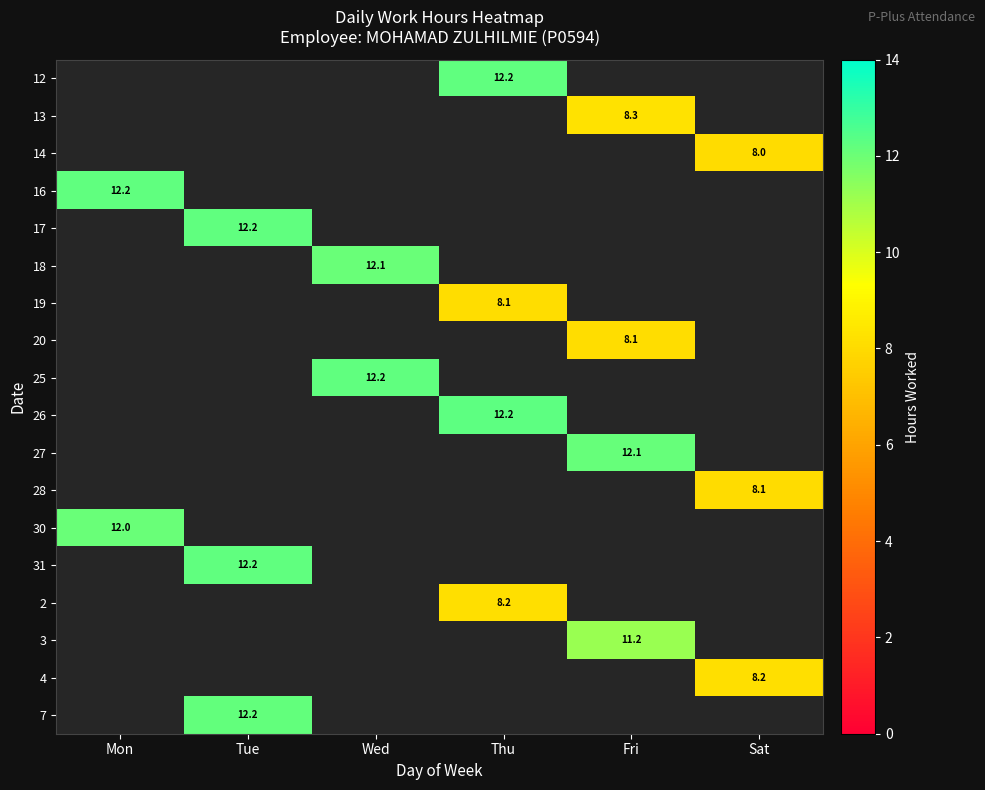

The 18 series shows 12.1 at Wed. True or false?

True